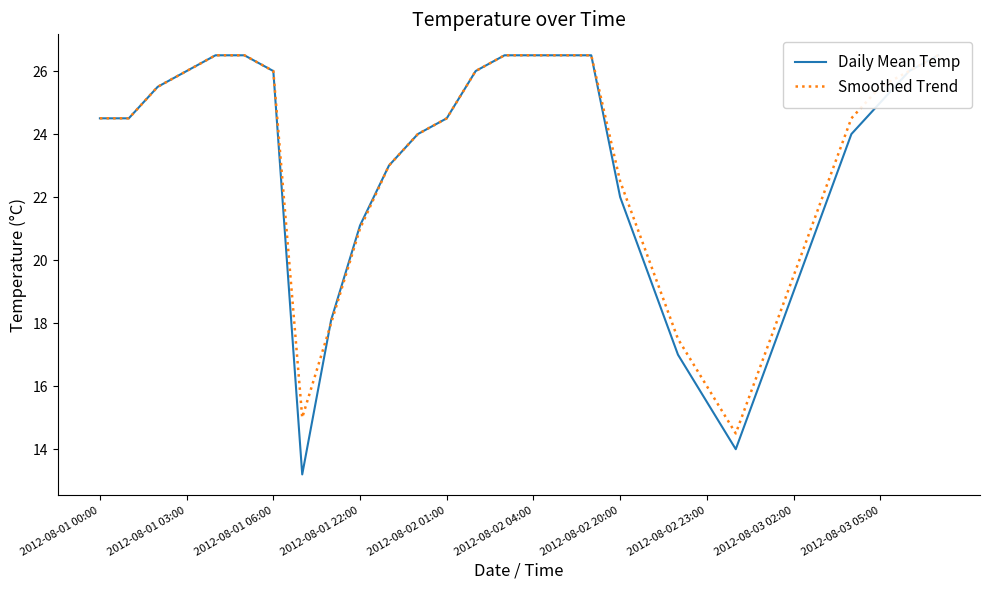

After their last crossing, which series has the higher values: Smoothed Trend or Daily Mean Temp?

Daily Mean Temp